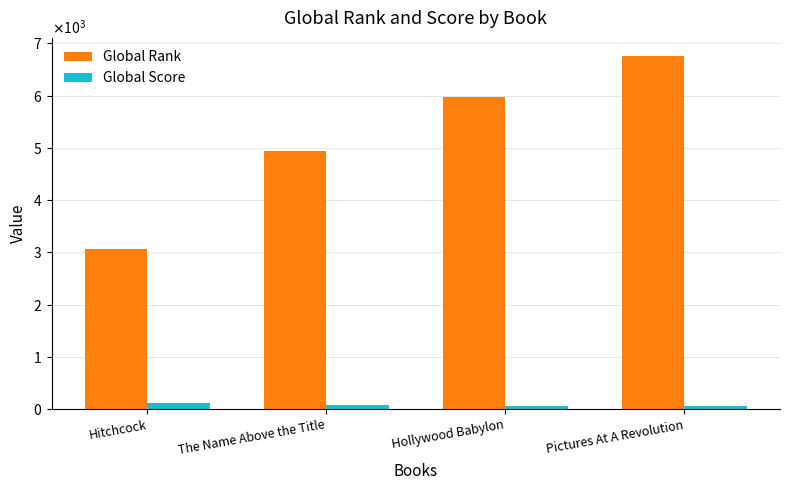

The Global Score series shows 14 at Pictures At A Revolution. True or false?

False